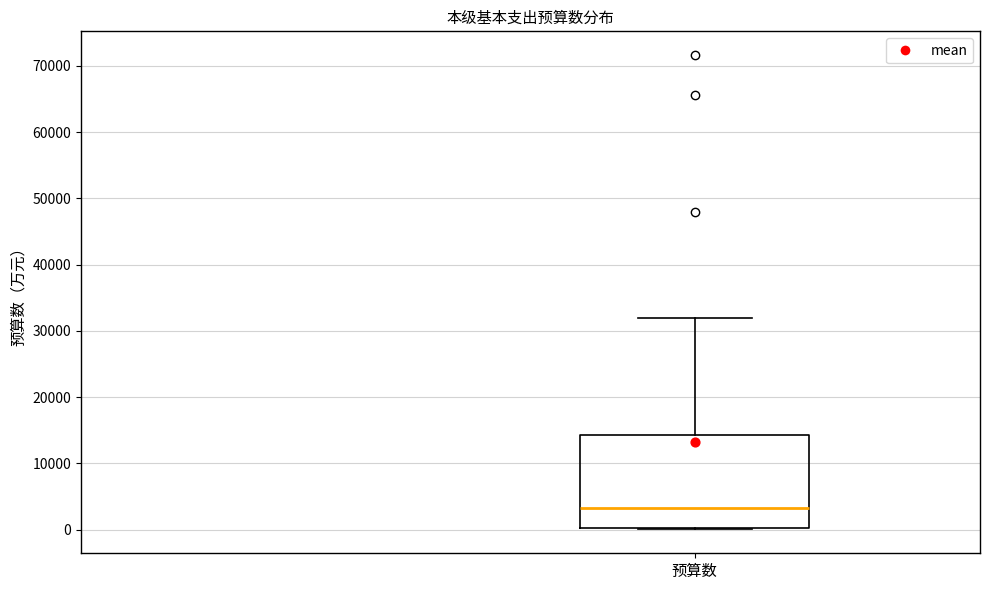

Where is the upper edge of the box for 预算数 on the y-axis? The values are not printed on the chart, so give them approximately, as read against the axis.

14000